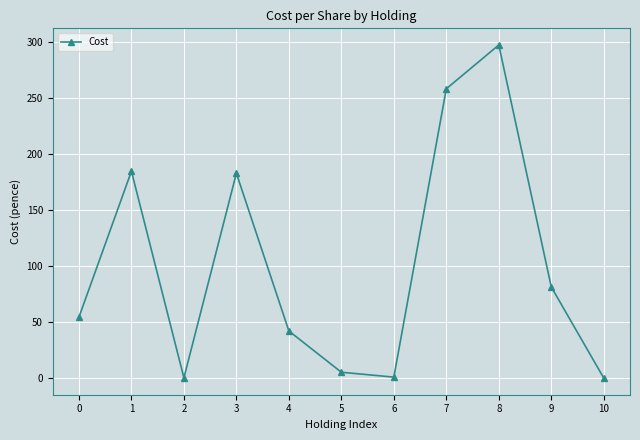

At which category does the chart reach its peak across all series?

8